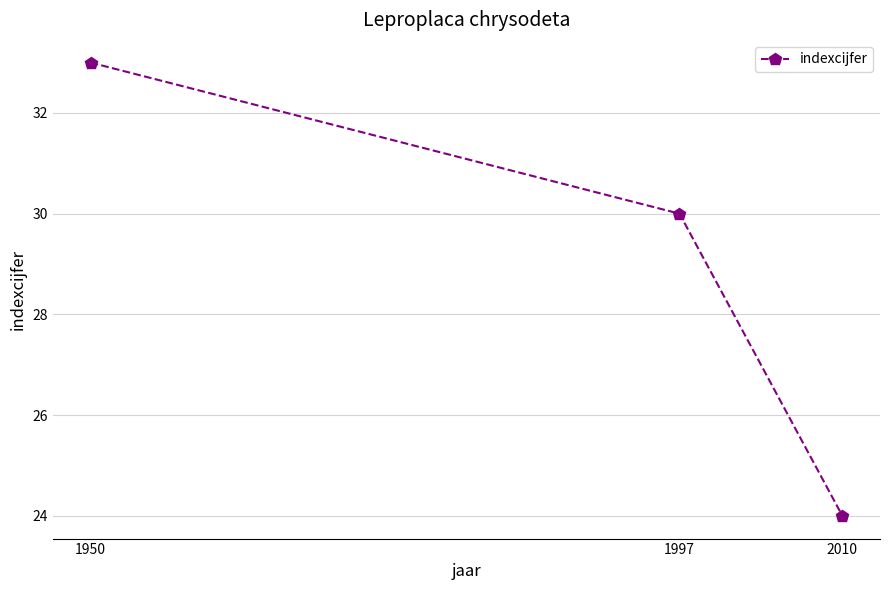

Between 1997 and 1950, which is larger?

1950